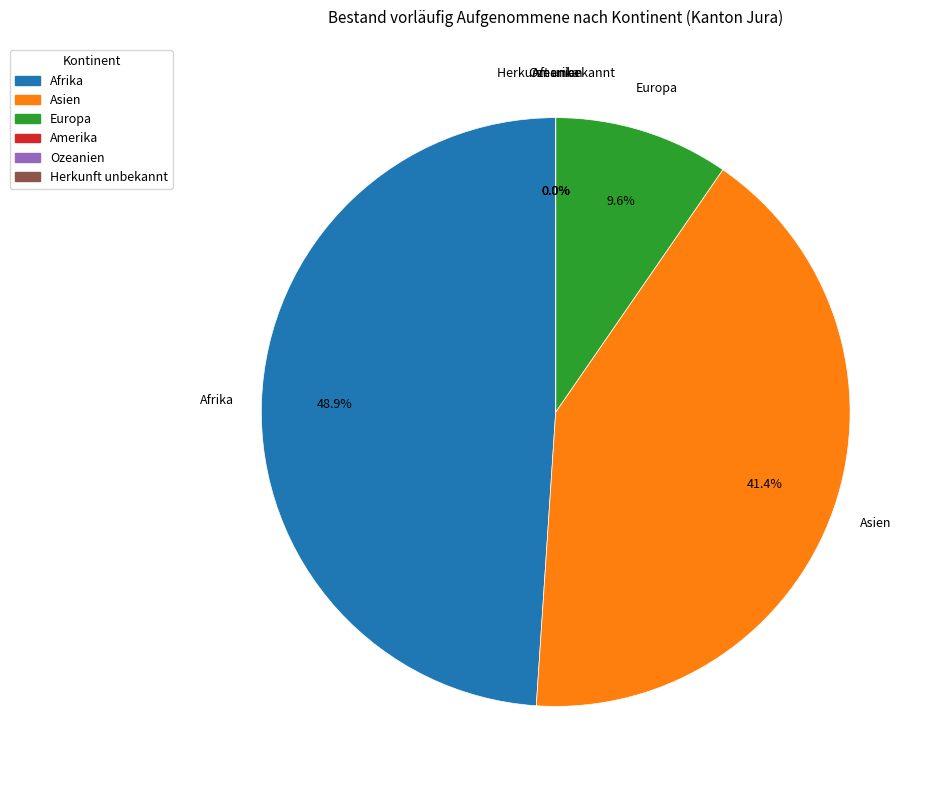

Is there any slice that represents more than half of the pie?

No